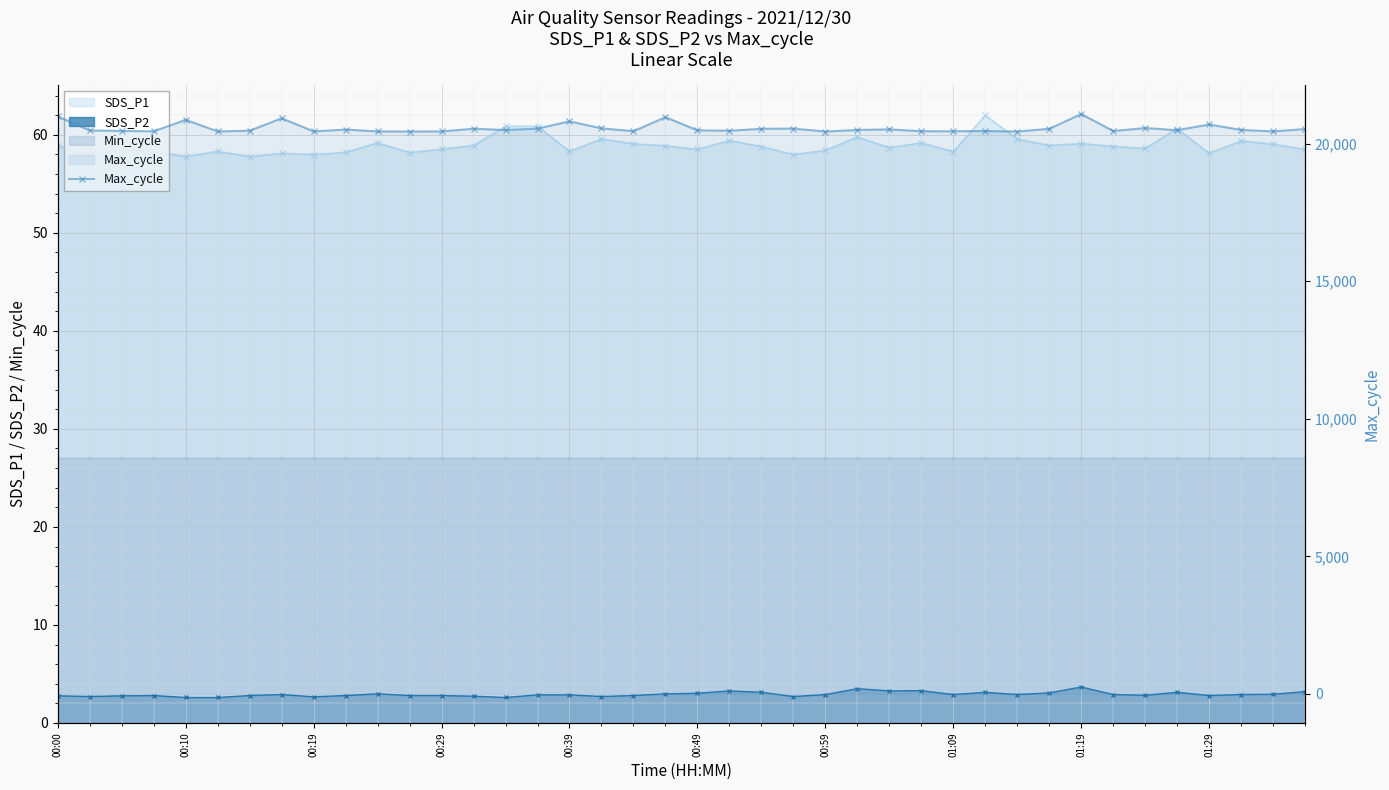

True or false: there are more than 2 points higher than both neighbors.

True